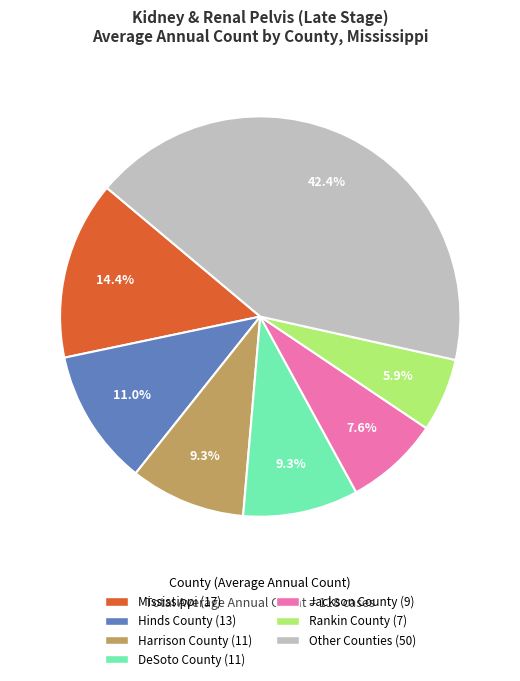

Is there any slice that represents more than half of the pie?

No